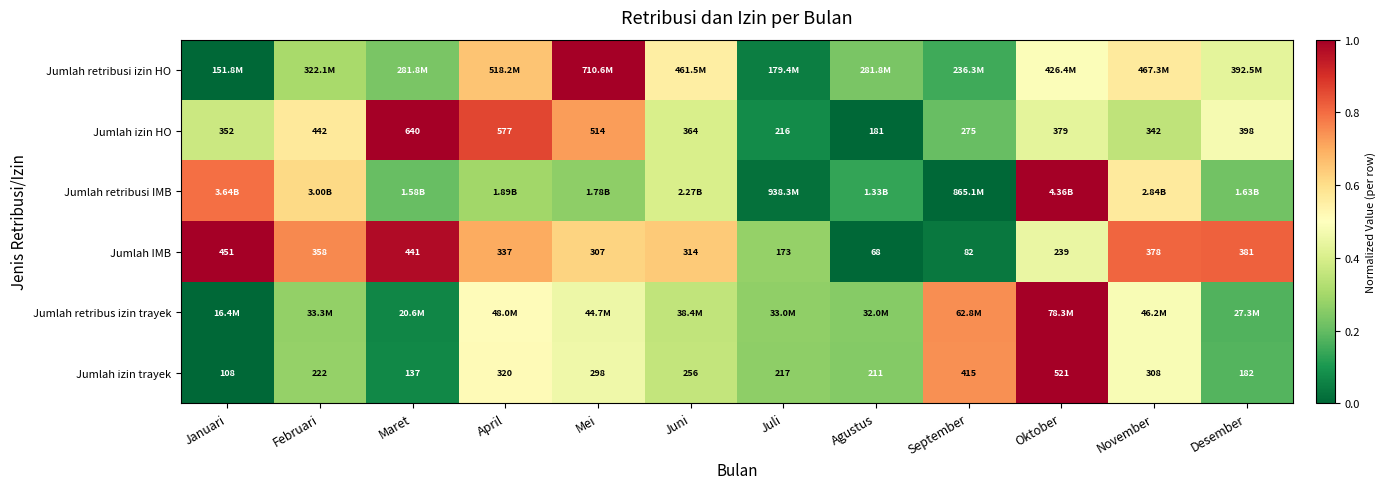

List the labels in order of Jumlah IMB value, smallest first.

Agustus, September, Juli, Oktober, Mei, Juni, April, Februari, November, Desember, Maret, Januari